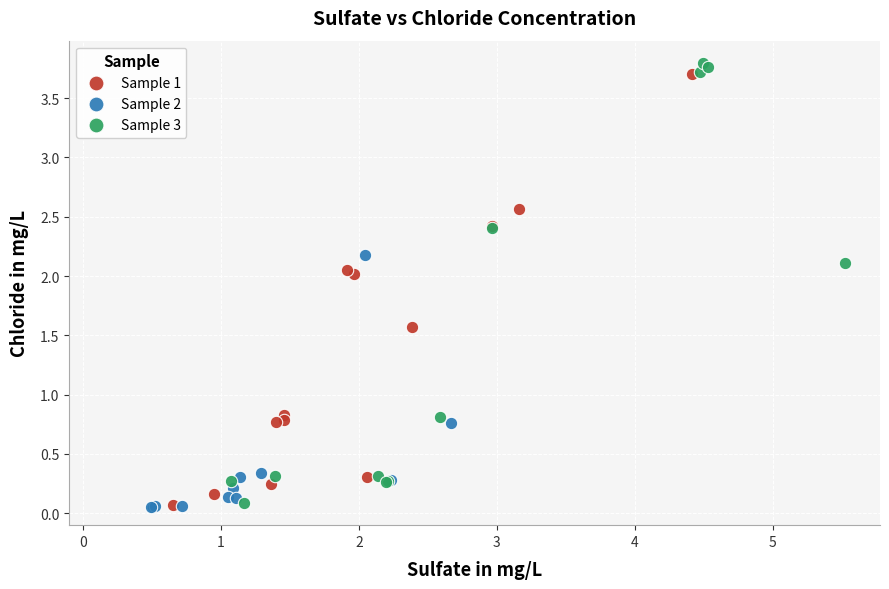

Which series contains the highest Y value?

Sample 3